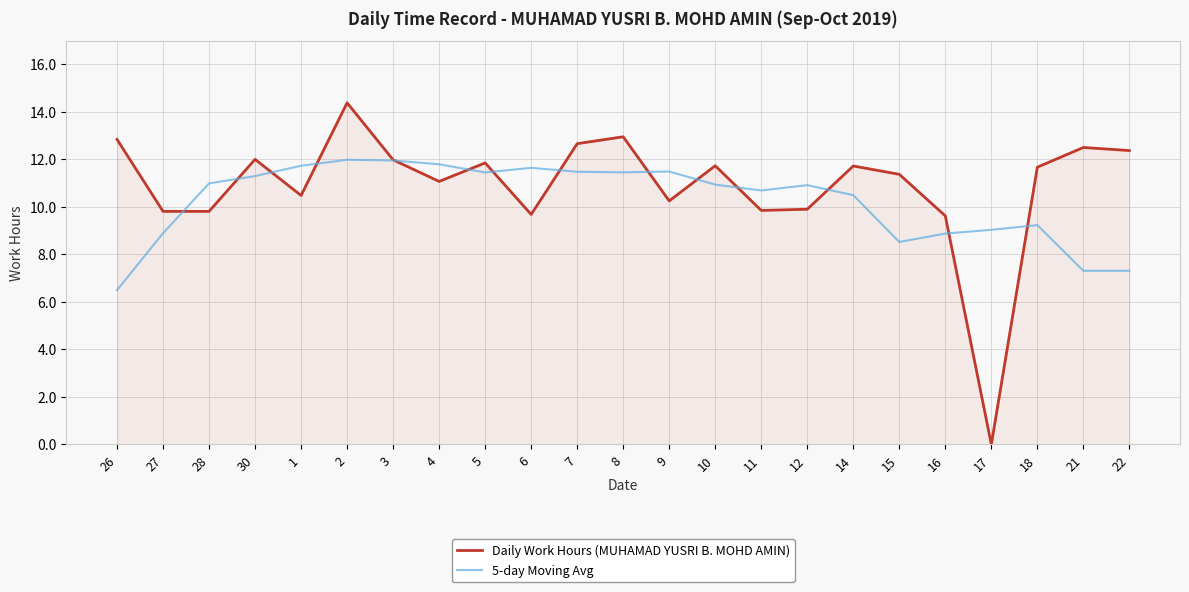

Which series changed the most between 4 and 11?

Daily Work Hours (MUHAMAD YUSRI B. MOHD AMIN)